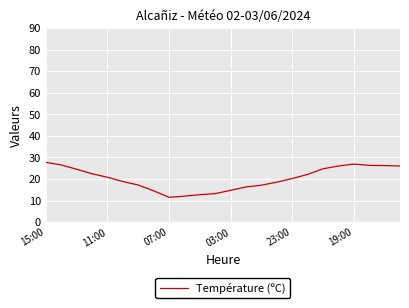

What is the difference between the maximum and minimum values?

16.2